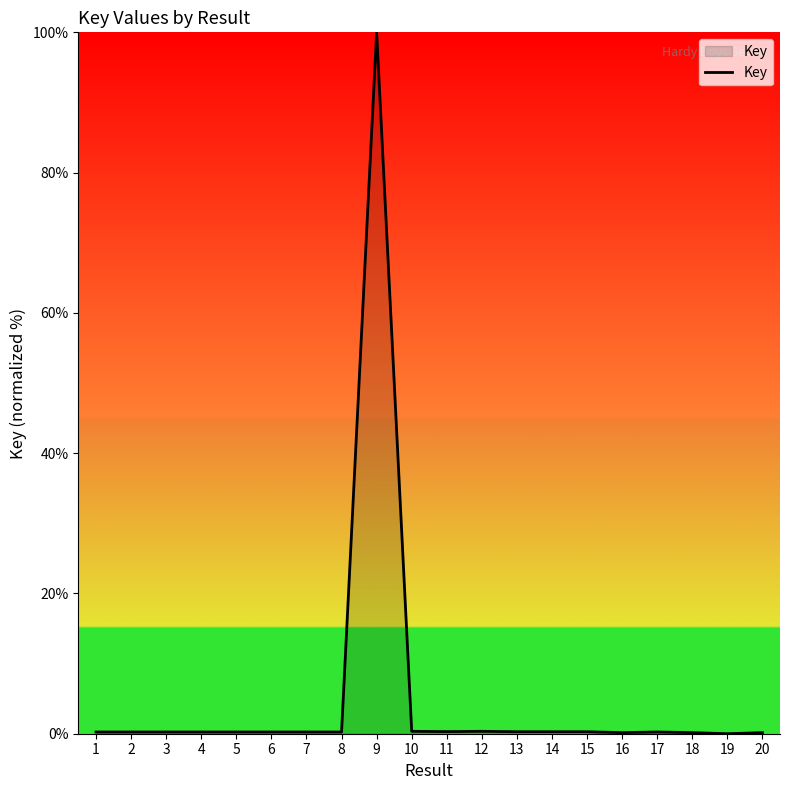

What is the difference between the maximum and minimum values?

100.0